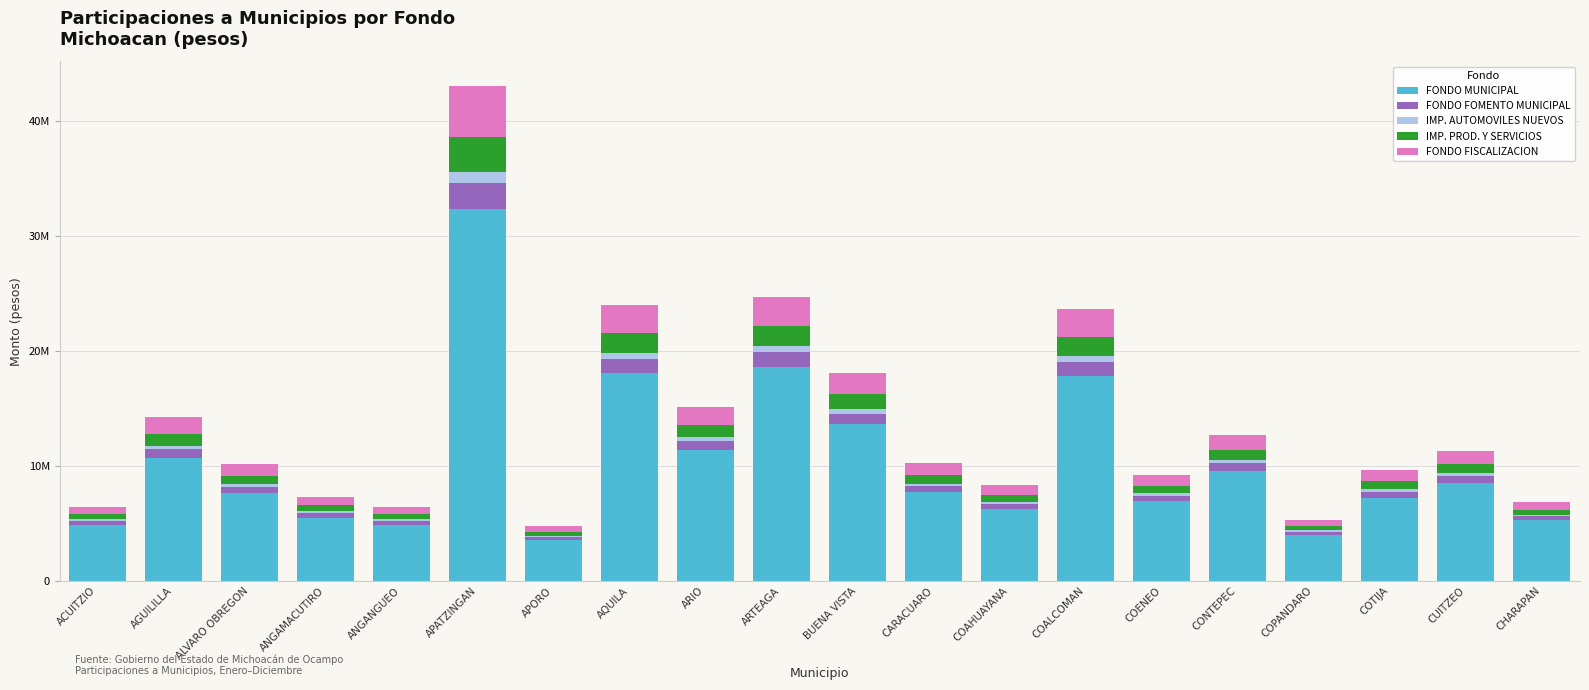

What is the sum of all IMP. PROD. Y SERVICIOS values?

18973971